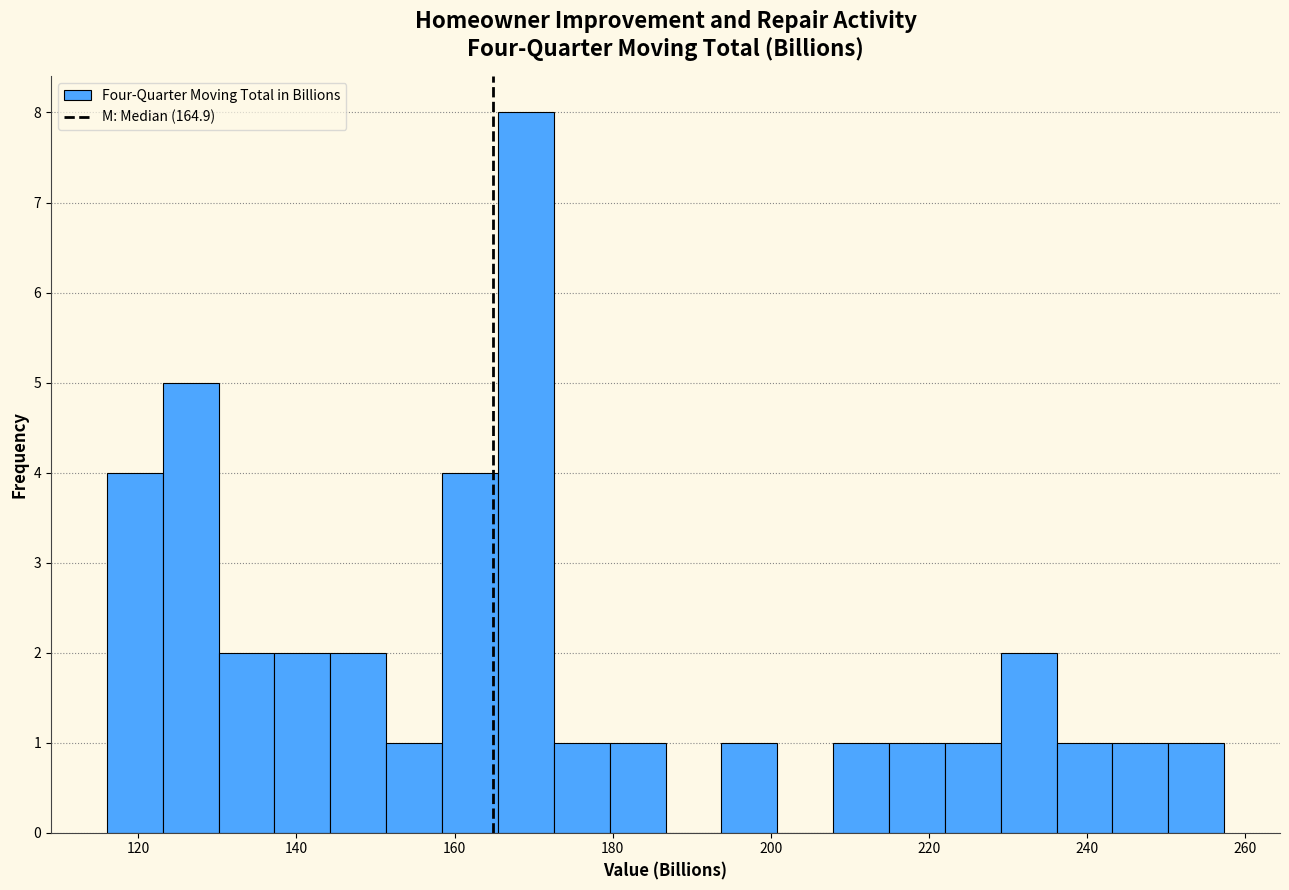

Read against the x-axis, roughly where is the centre of the tallest bar?

170